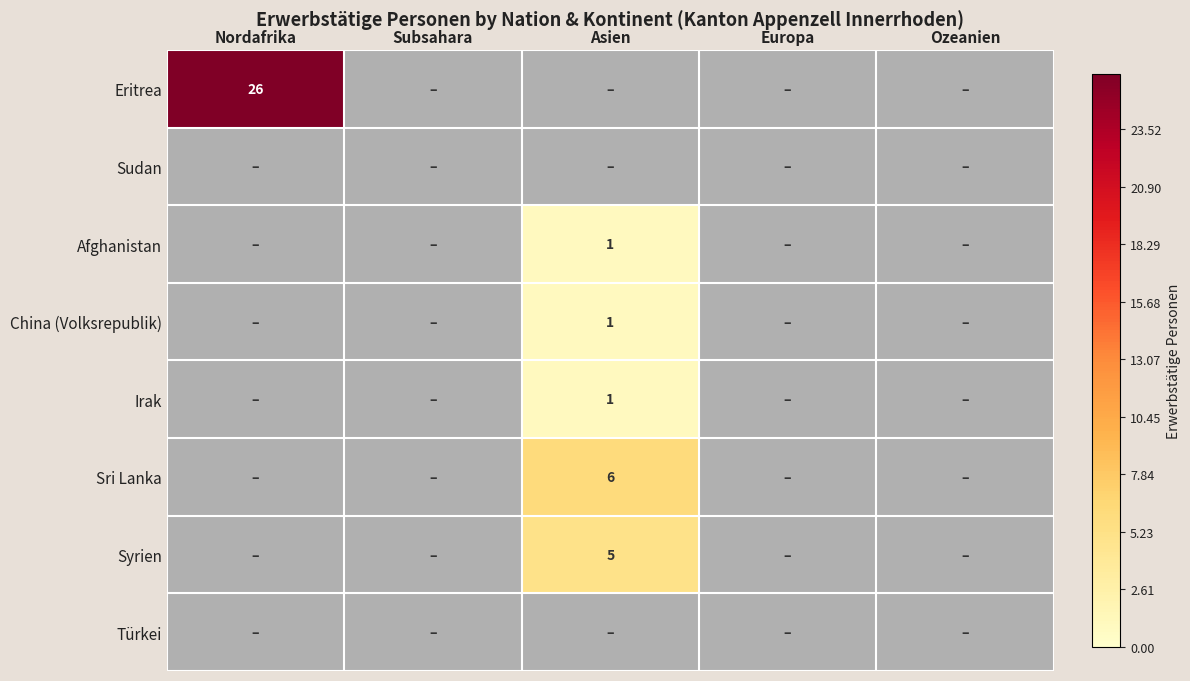

What is the difference between the highest and lowest values at Nordafrika?

26